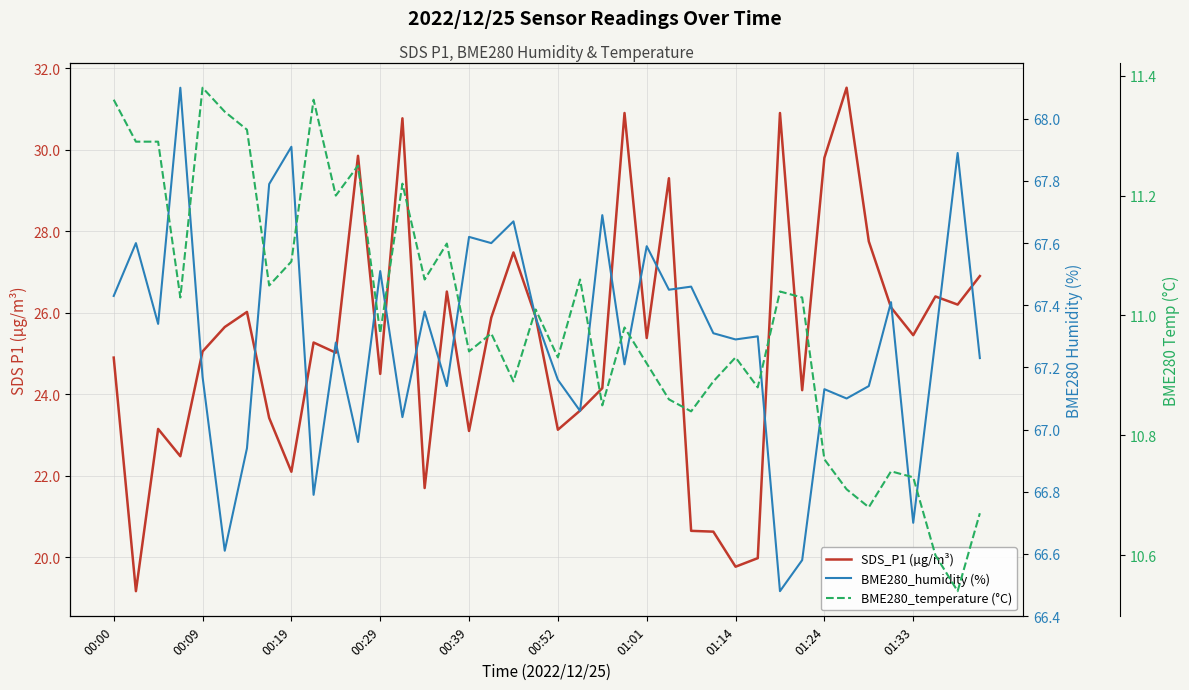

Between 29 and 34, which series saw the biggest shift?

SDS_P1 (µg/m³)